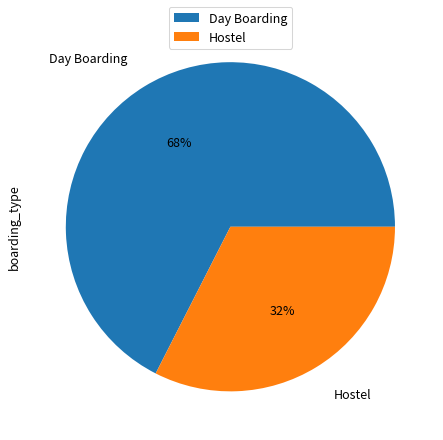

Which category has the smallest portion of the pie?

Hostel